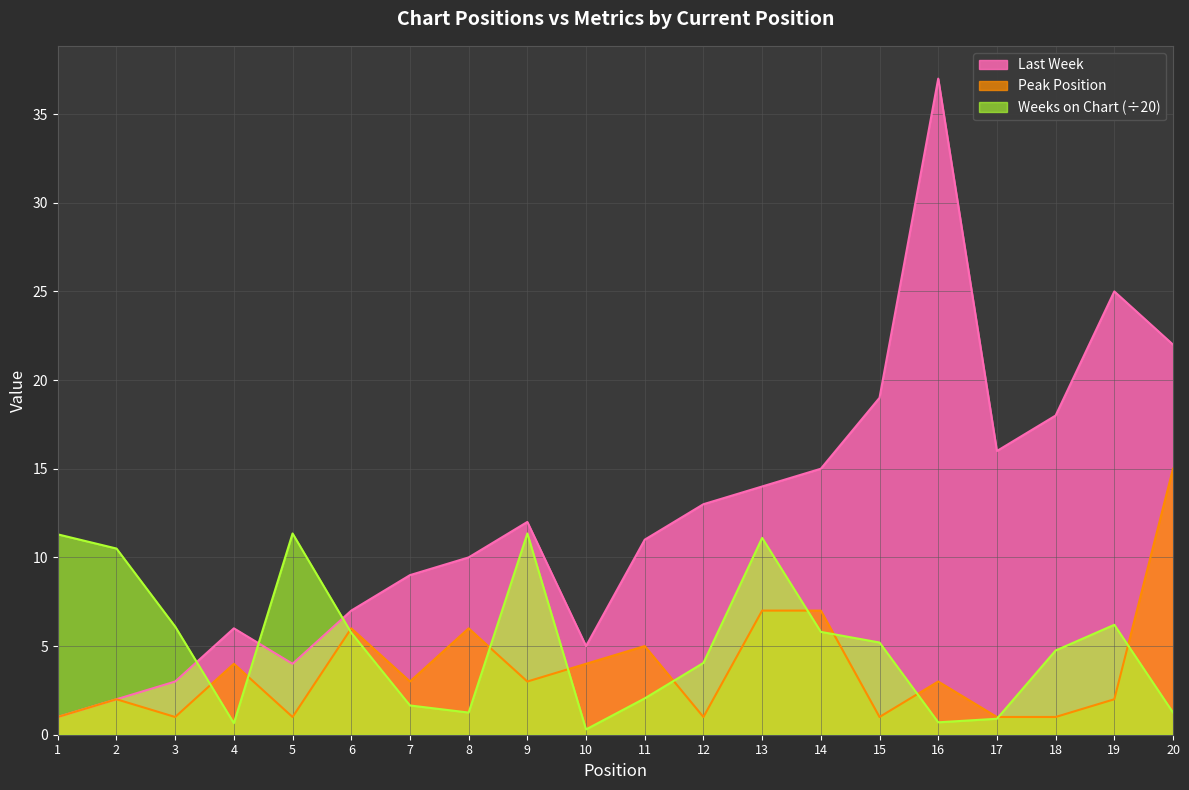

At which label does Weeks on Chart reach its peak?

5